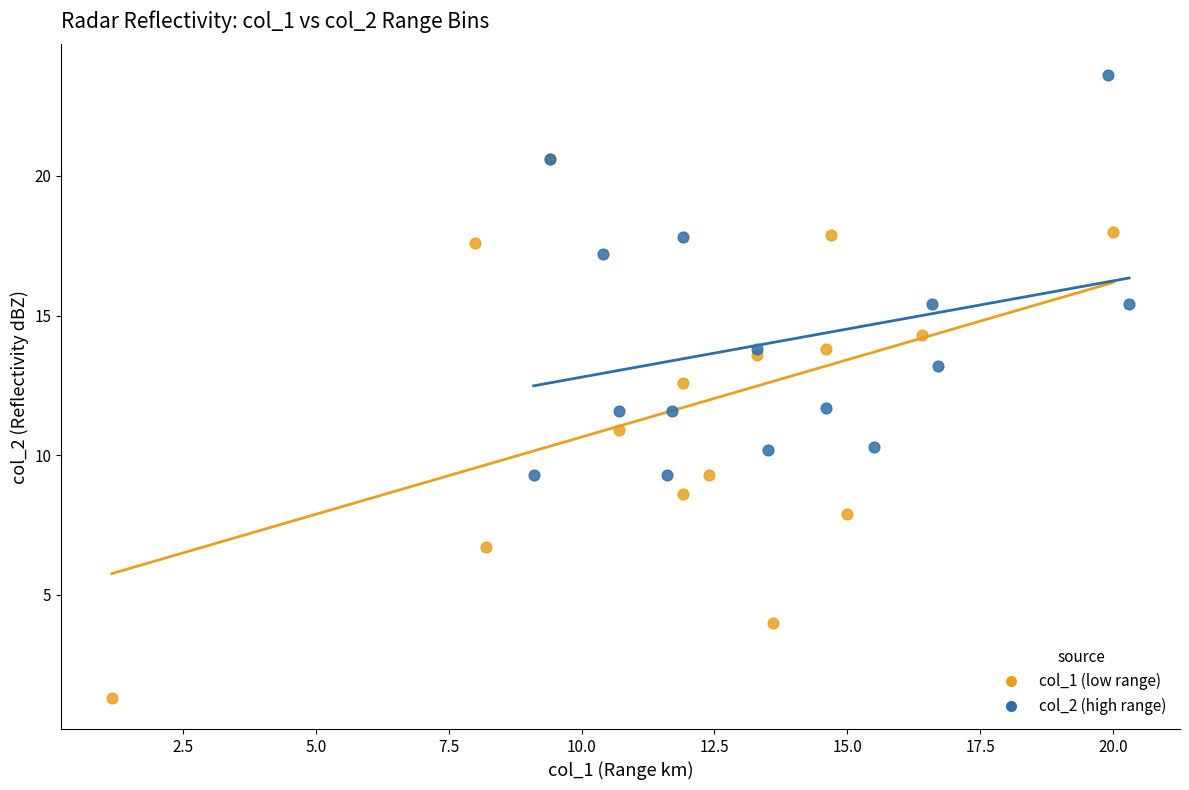

Which series has the widest spread of Y values?

col_1 (low range)